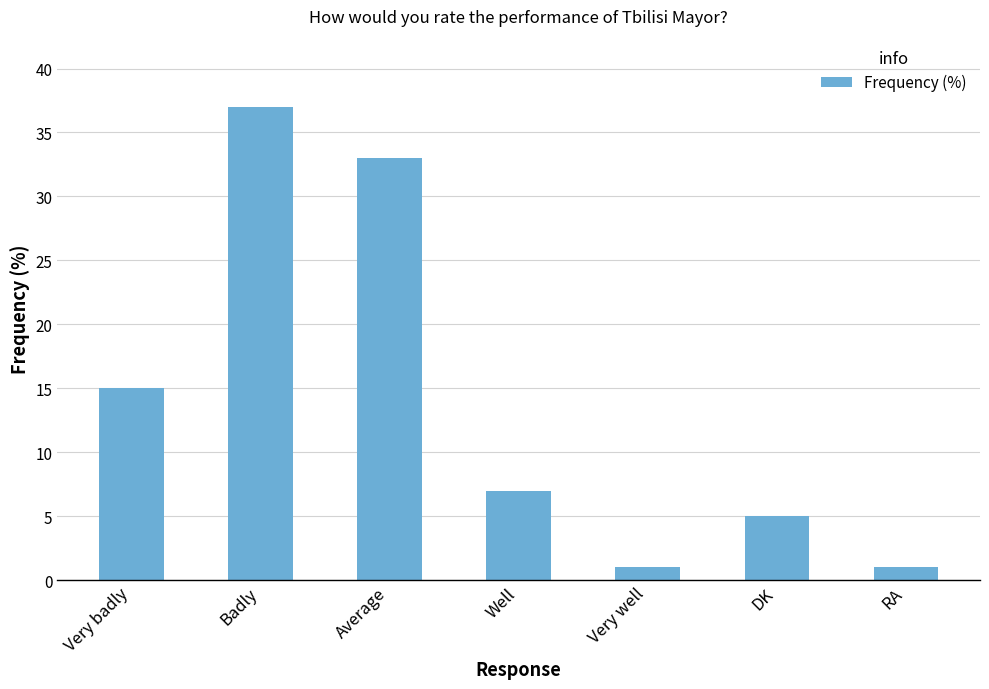

Which has a higher value, Average or Very well?

Average